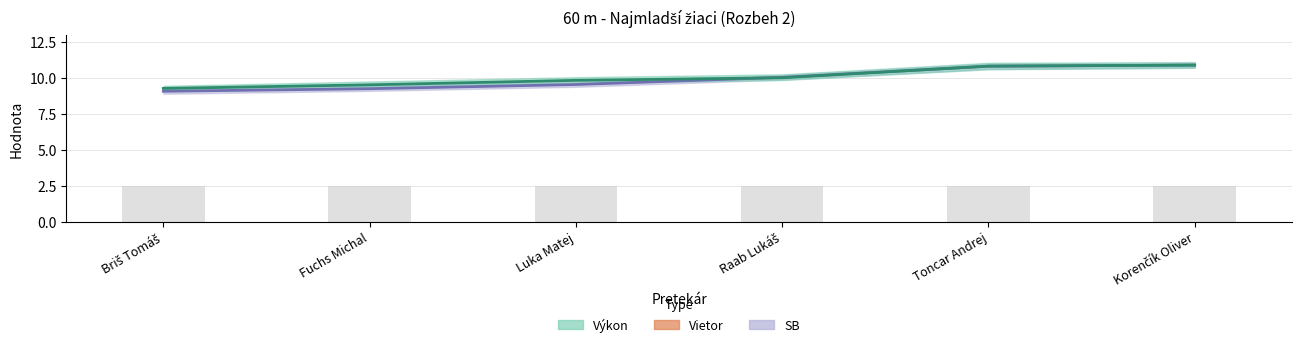

What is the sum of all SB values?

59.6